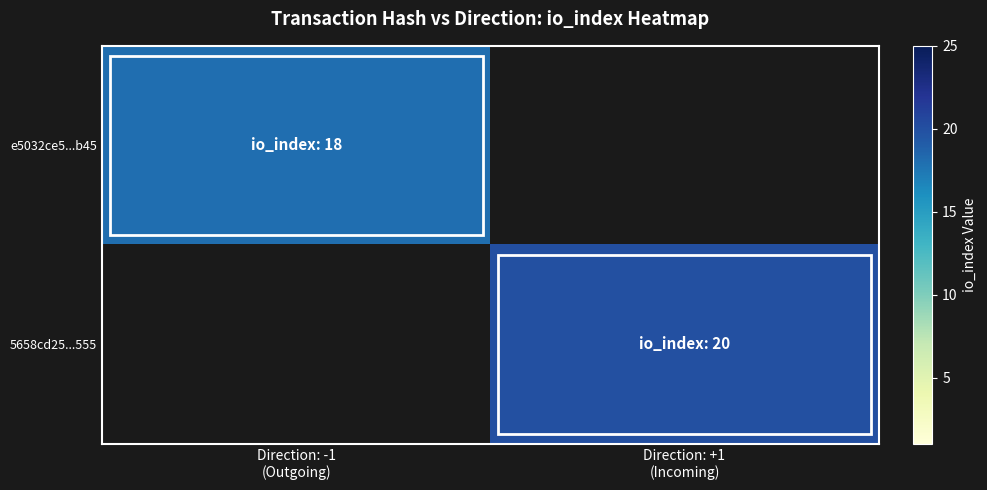

Rank the series at Direction: -1 (Outgoing) from highest to lowest value.

e5032ce5...b45, 5658cd25...555